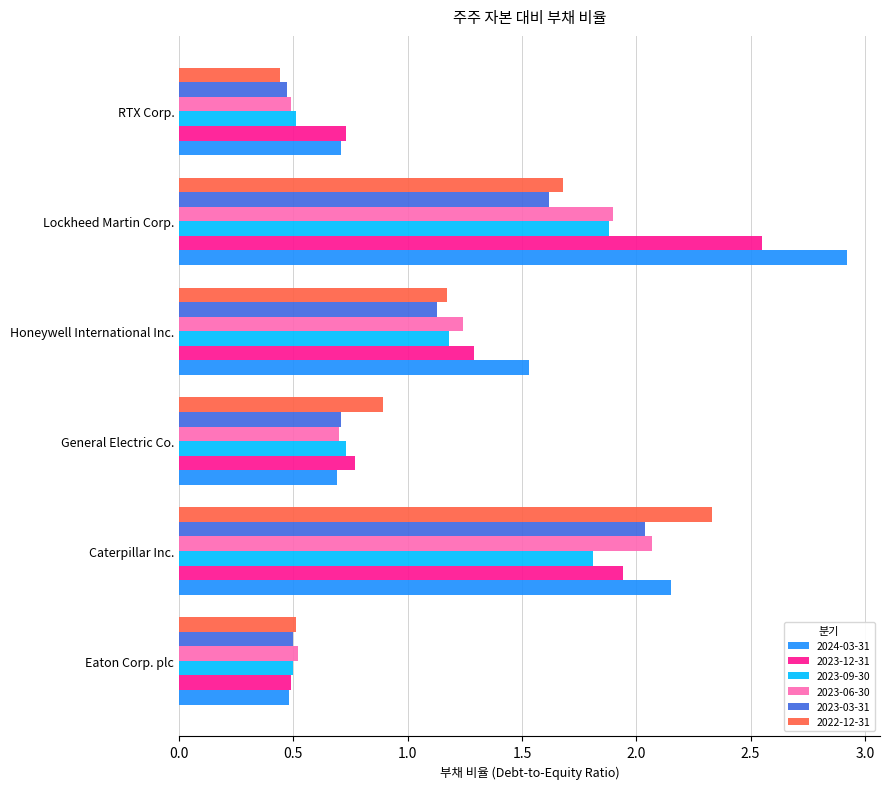

How many data points in 2022-12-31 are above 1?

3